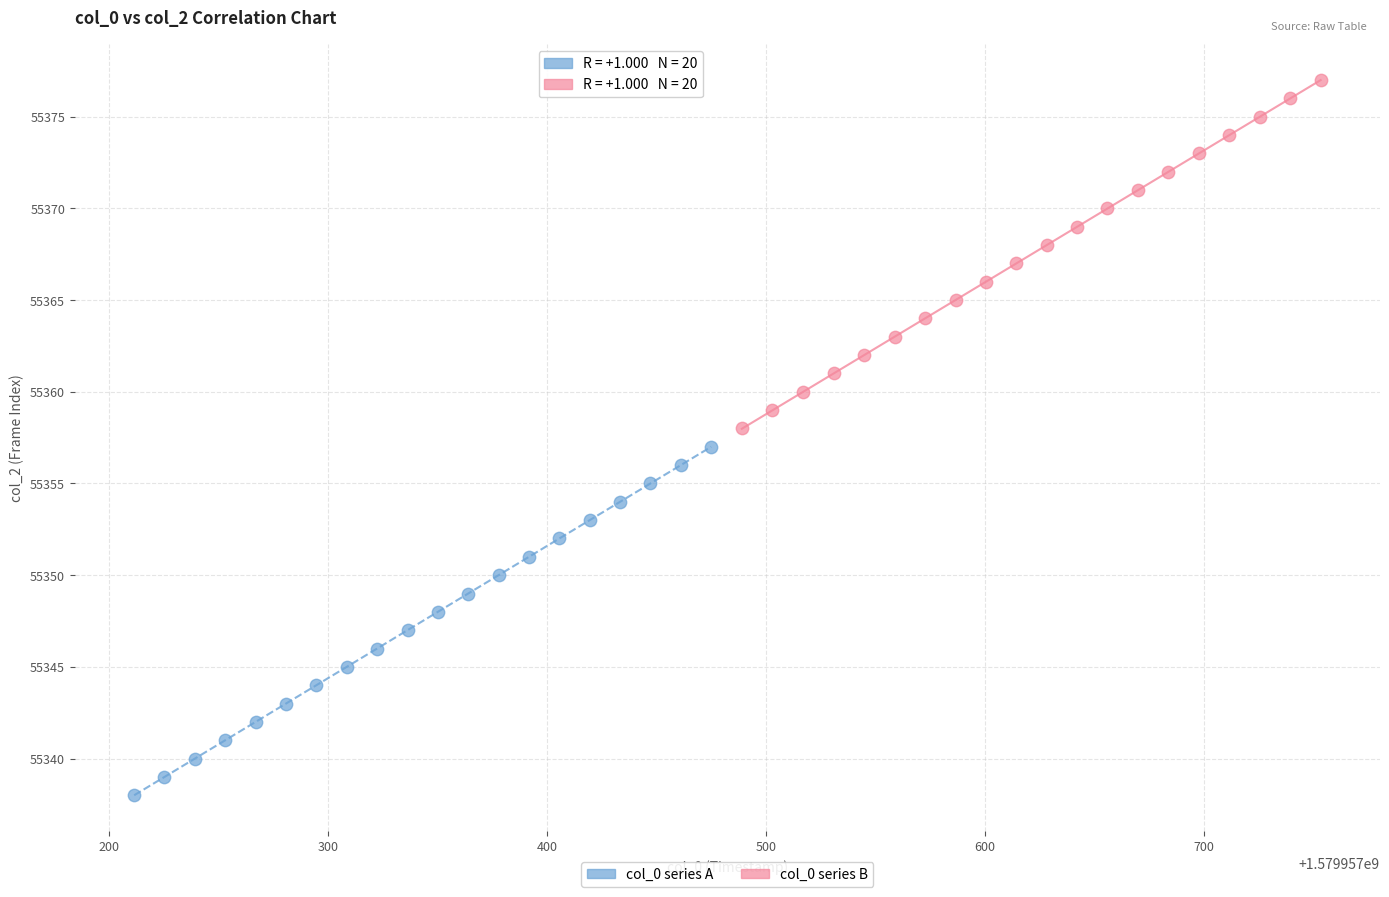

Which series reaches the maximum Y coordinate?

col_0 series B